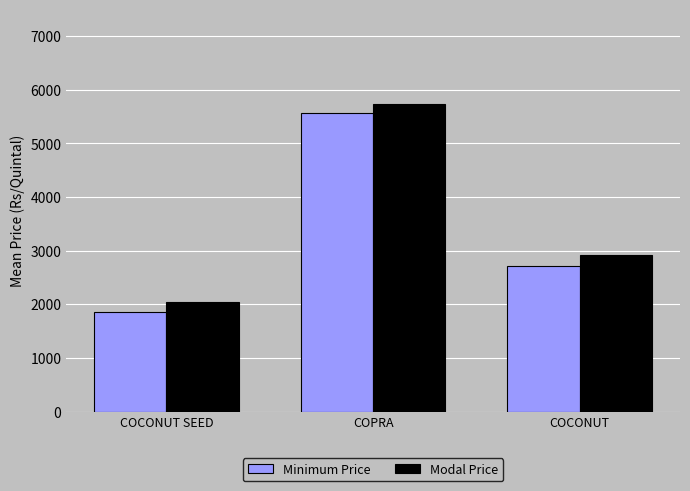

What is the difference between the Modal Price values at COCONUT SEED and COCONUT?

878